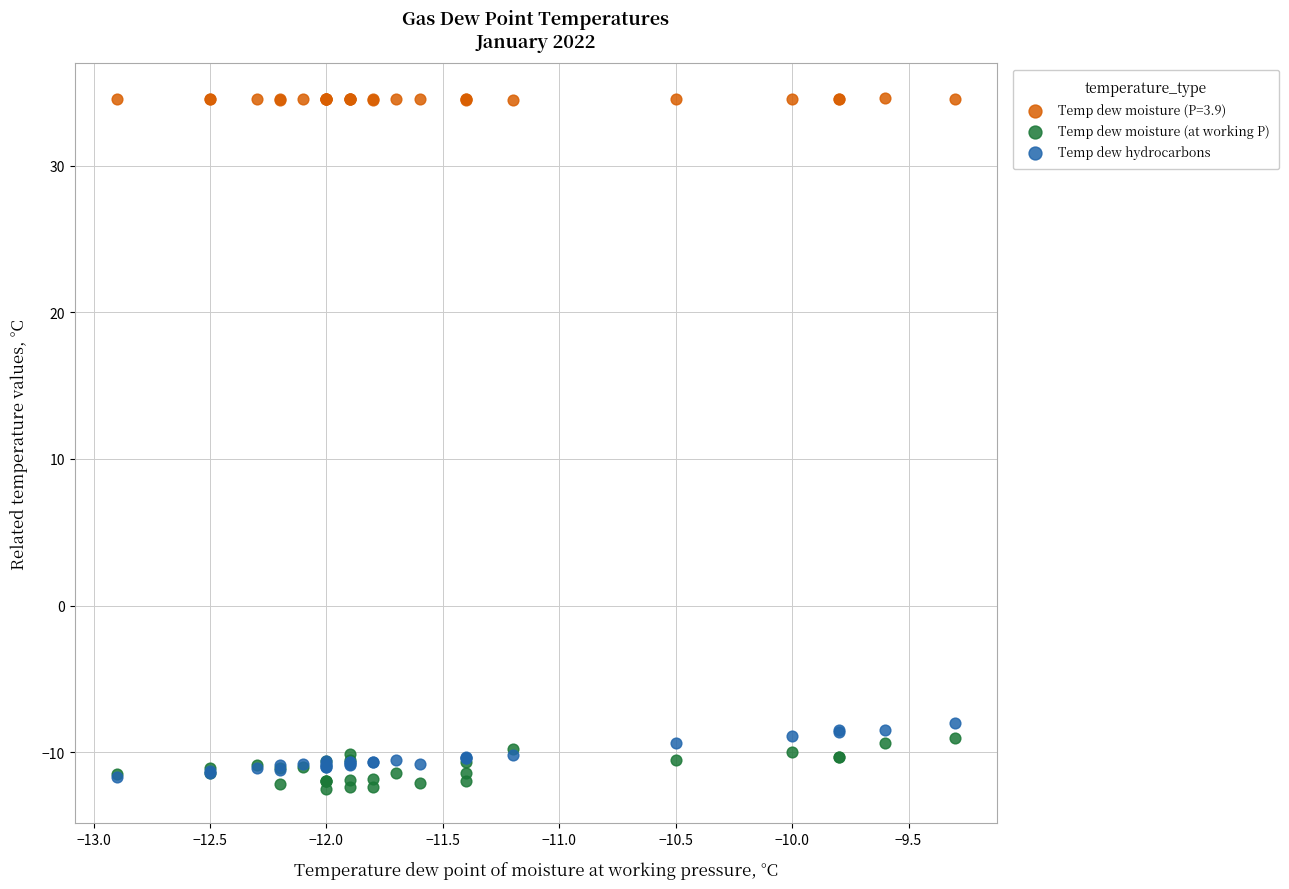

Which series contains the lowest Y value?

Temp dew moisture (at working P)